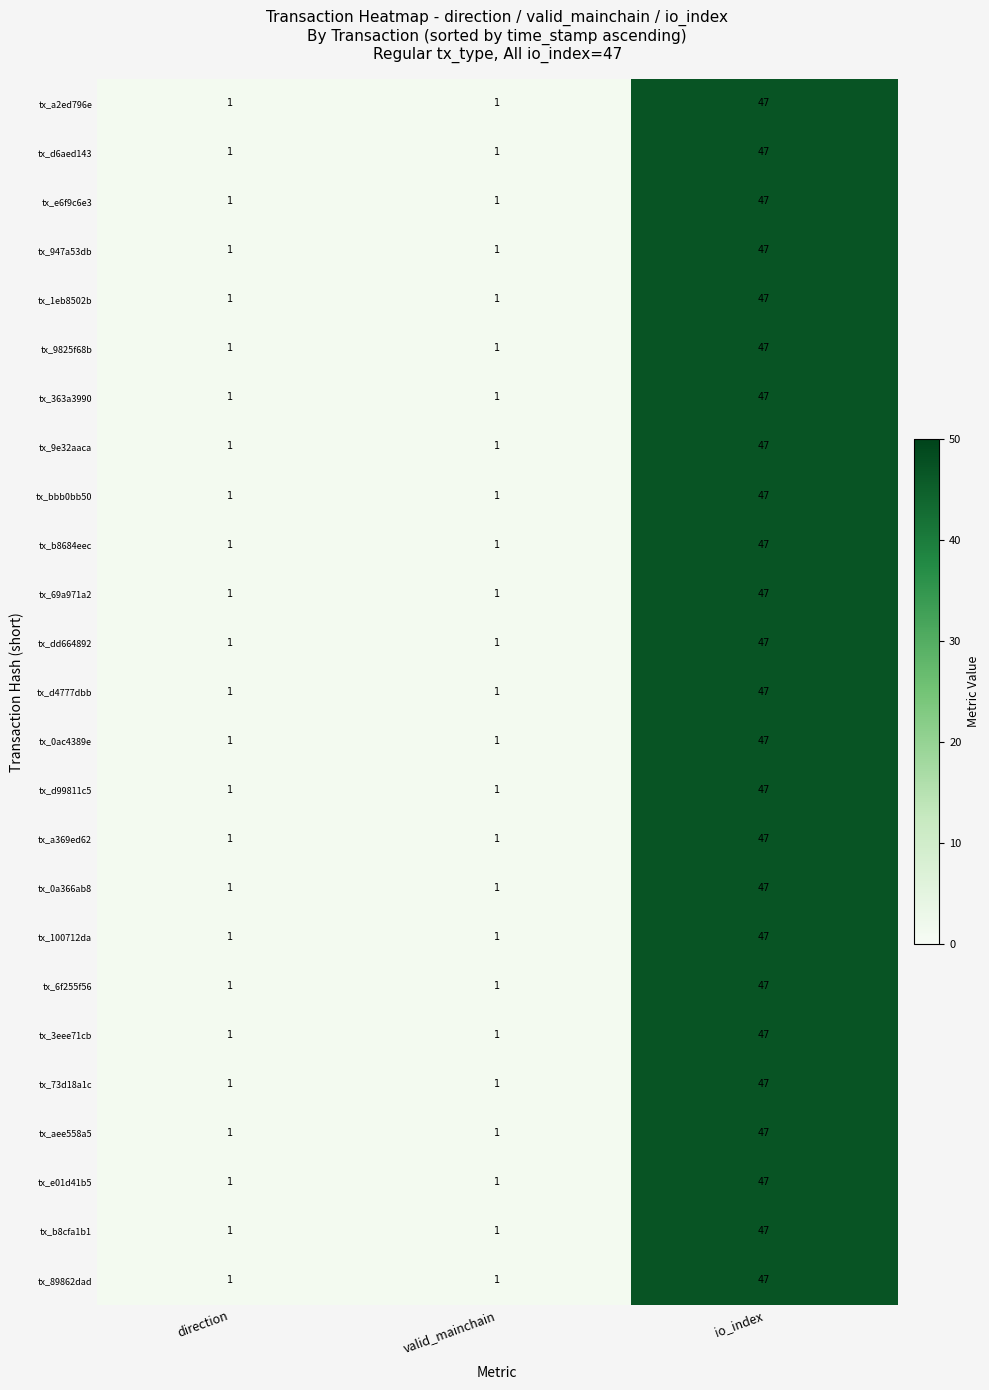

At which label does tx_b8cfa1b1 reach its peak?

io_index